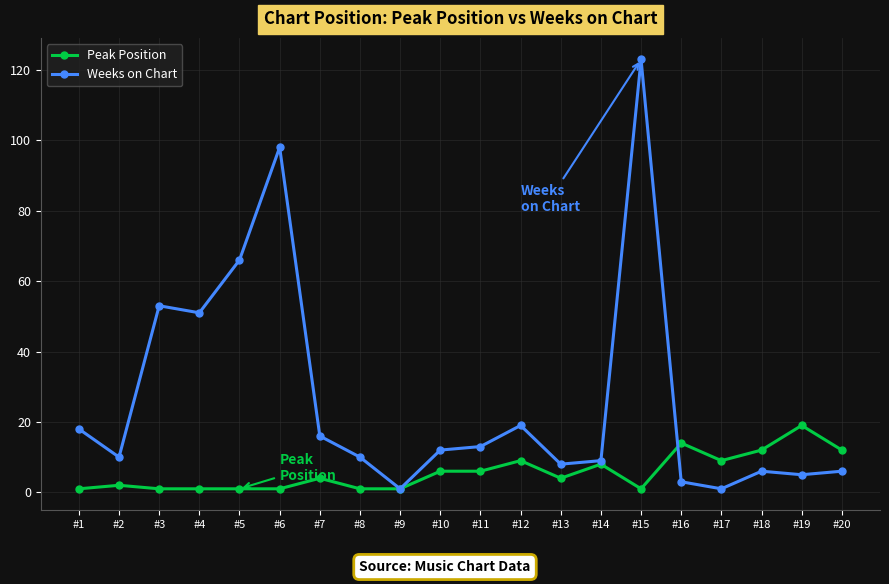

At #8, list the series in order from smallest to largest.

Peak Position, Weeks on Chart